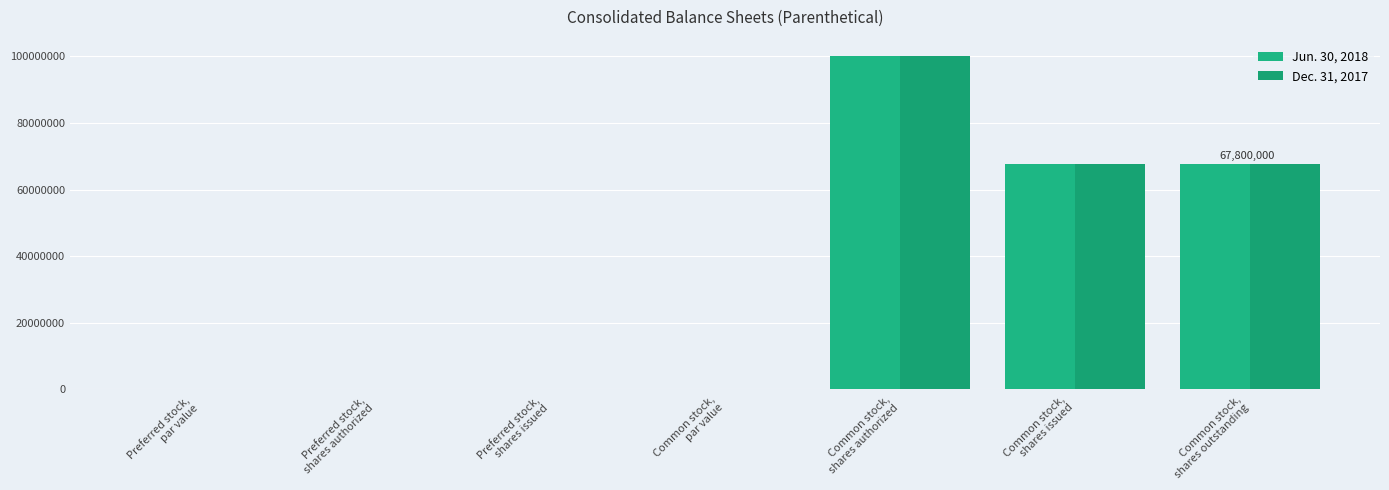

Rank the series by their maximum value, from highest to lowest.

Jun. 30, 2018, Dec. 31, 2017